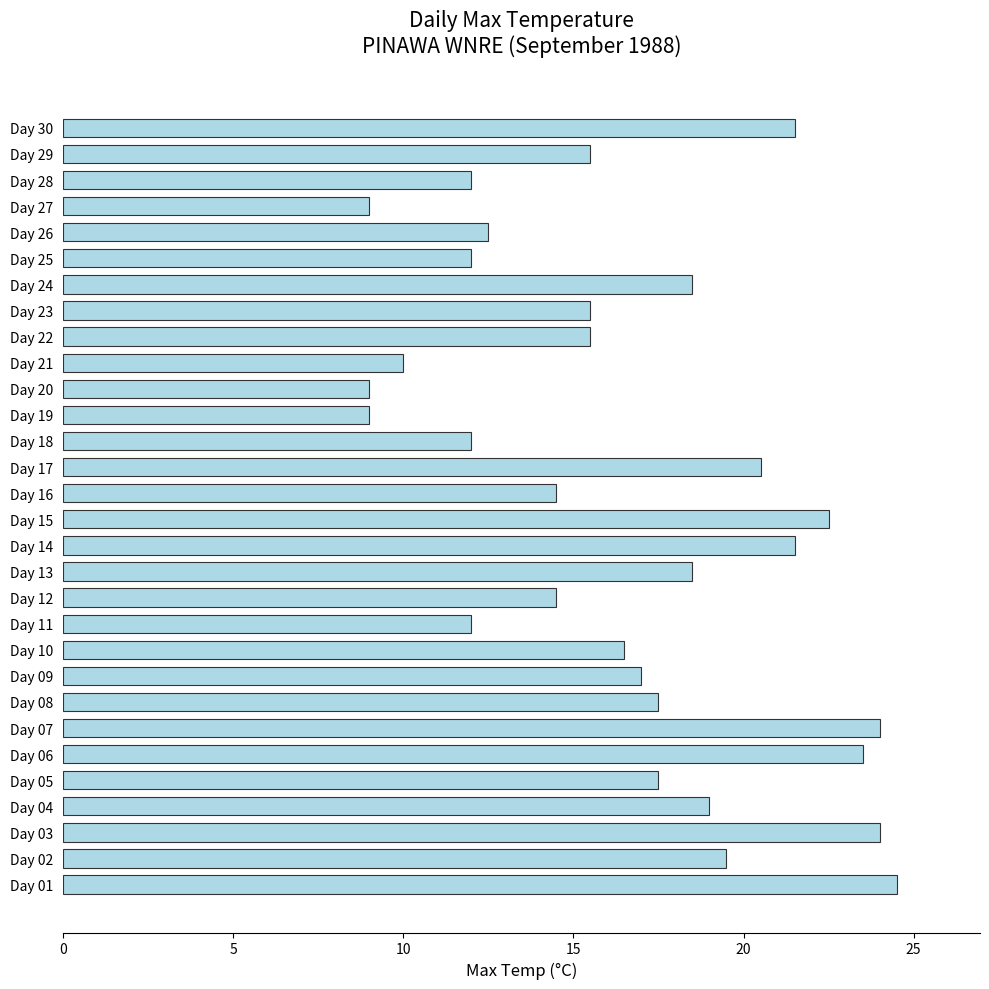

What is the greatest value displayed?

24.5